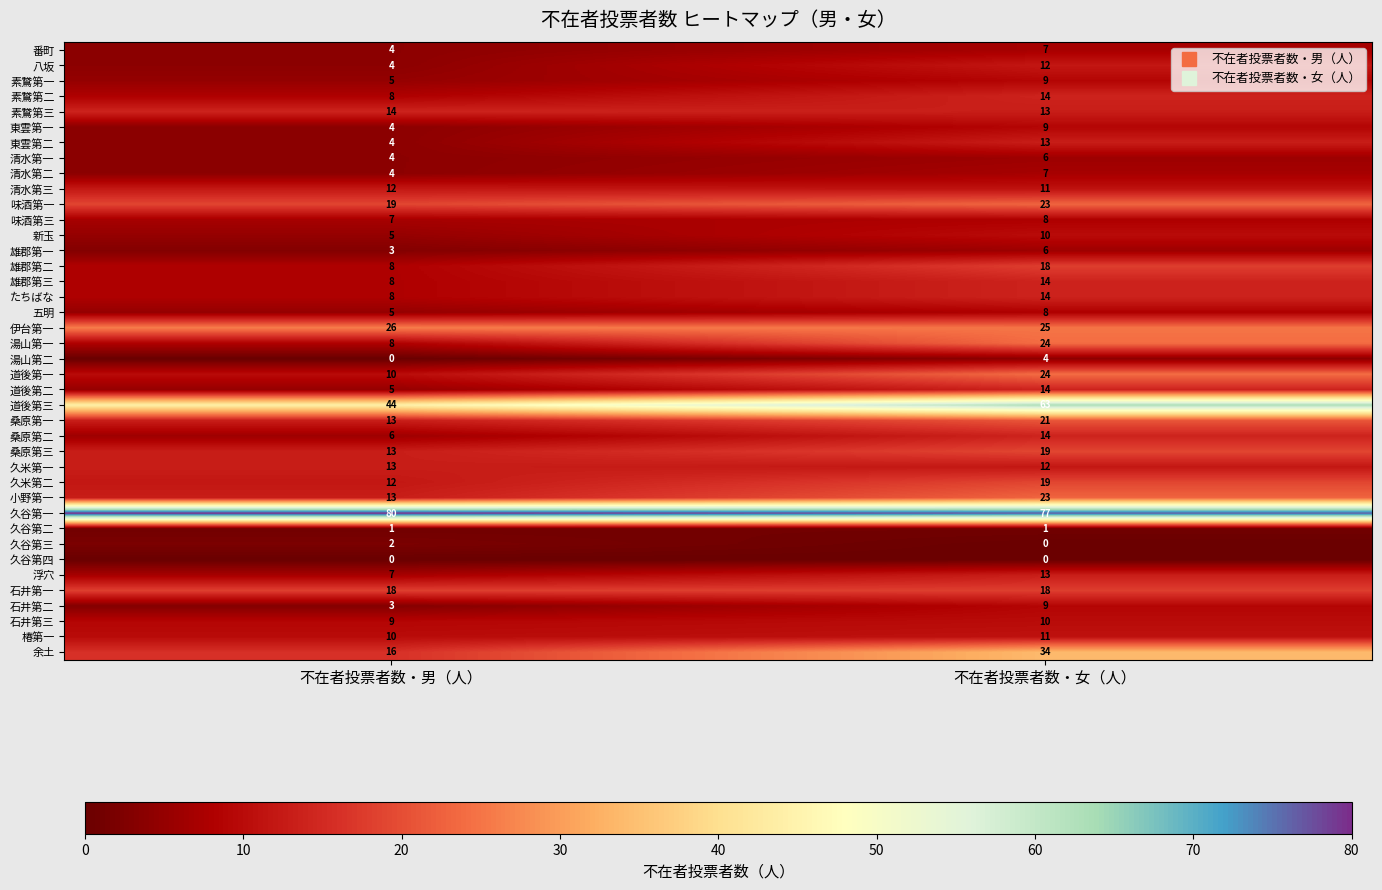

What is the difference between the 桑原第三 values at 不在者投票者数・男（人） and 不在者投票者数・女（人）?

6